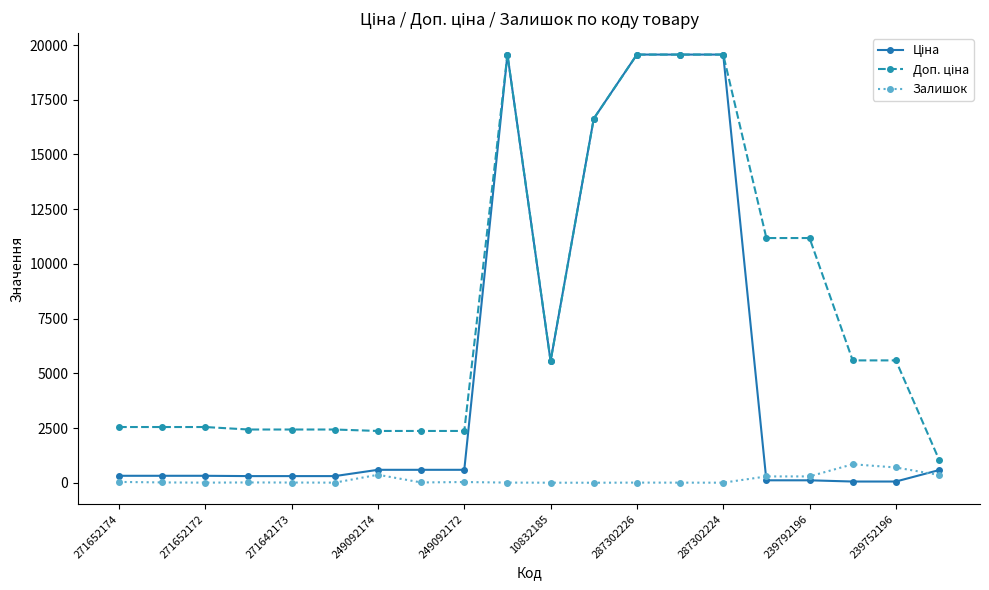

What is the maximum value shown in the chart?

19564.9